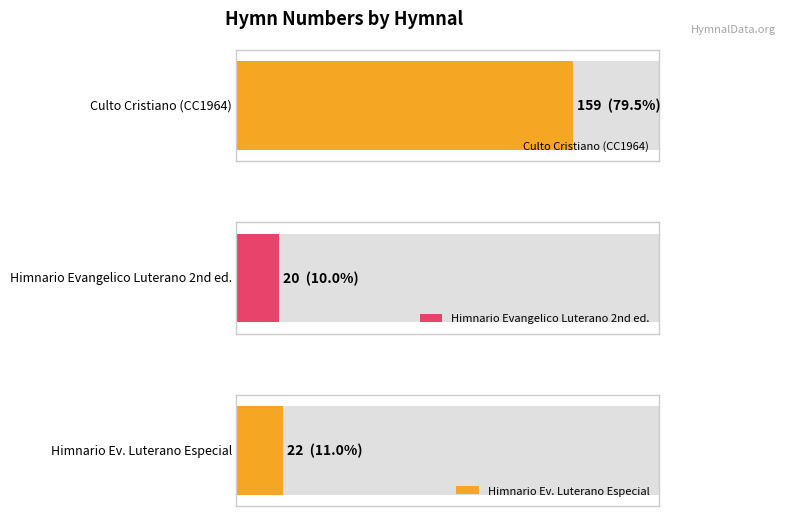

What is the change in value from Culto Cristiano (CC1964) to Himnario Ev. Luterano Especial?

-137